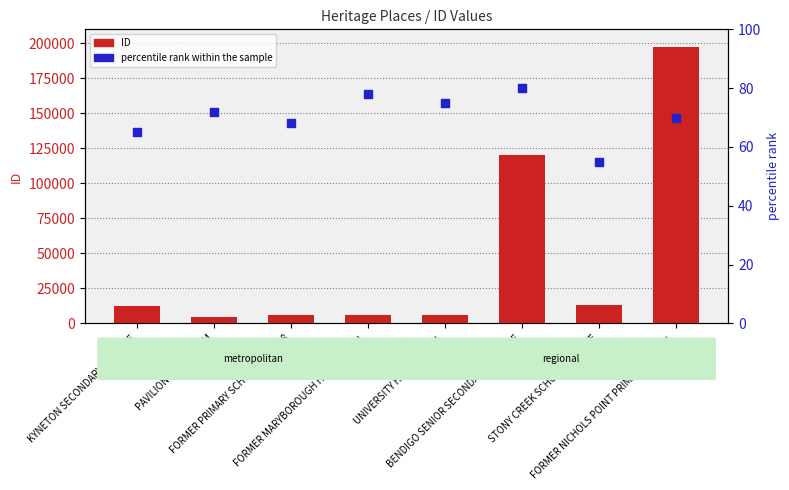

Which series contains the highest Y value?

ID